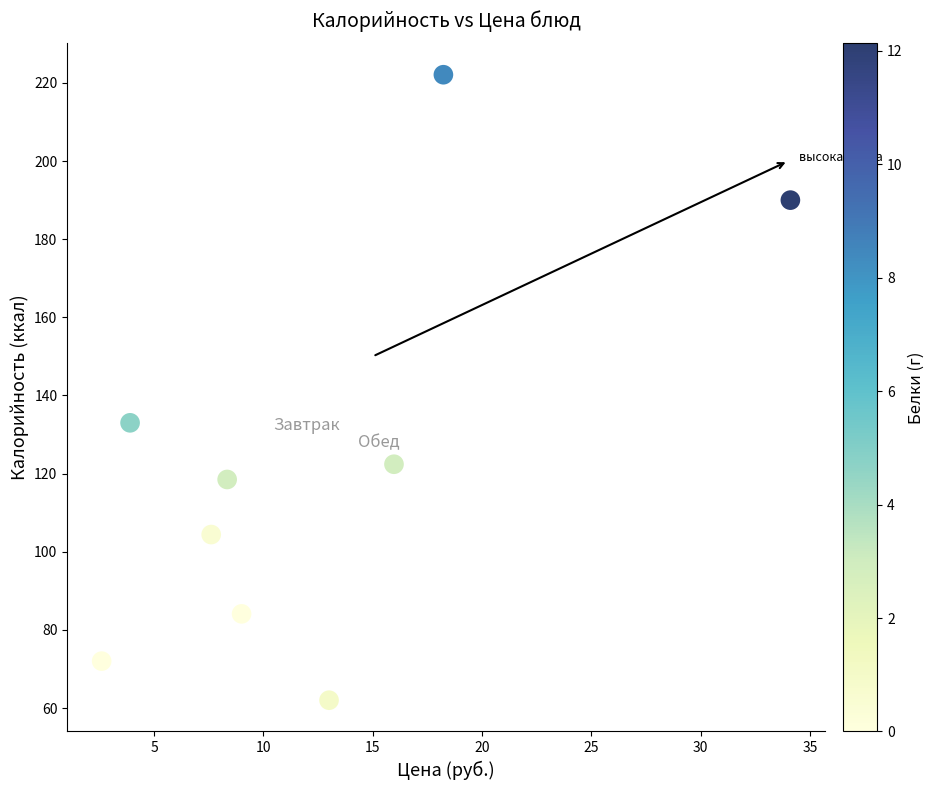

What is the range of Y values (max minus min)?

160.1